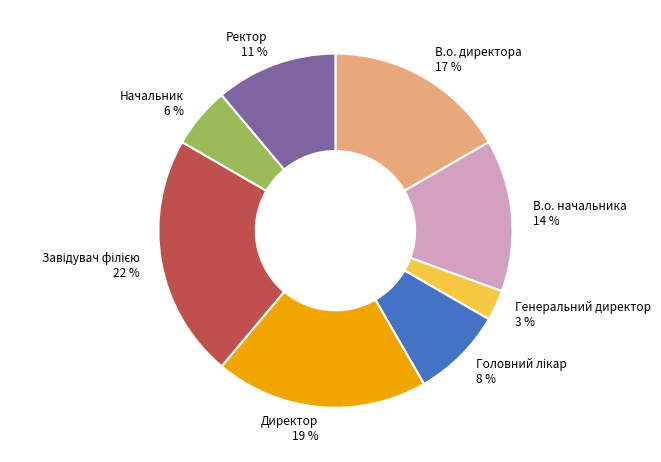

To the nearest percent, what portion does В.о. начальника represent?

14%